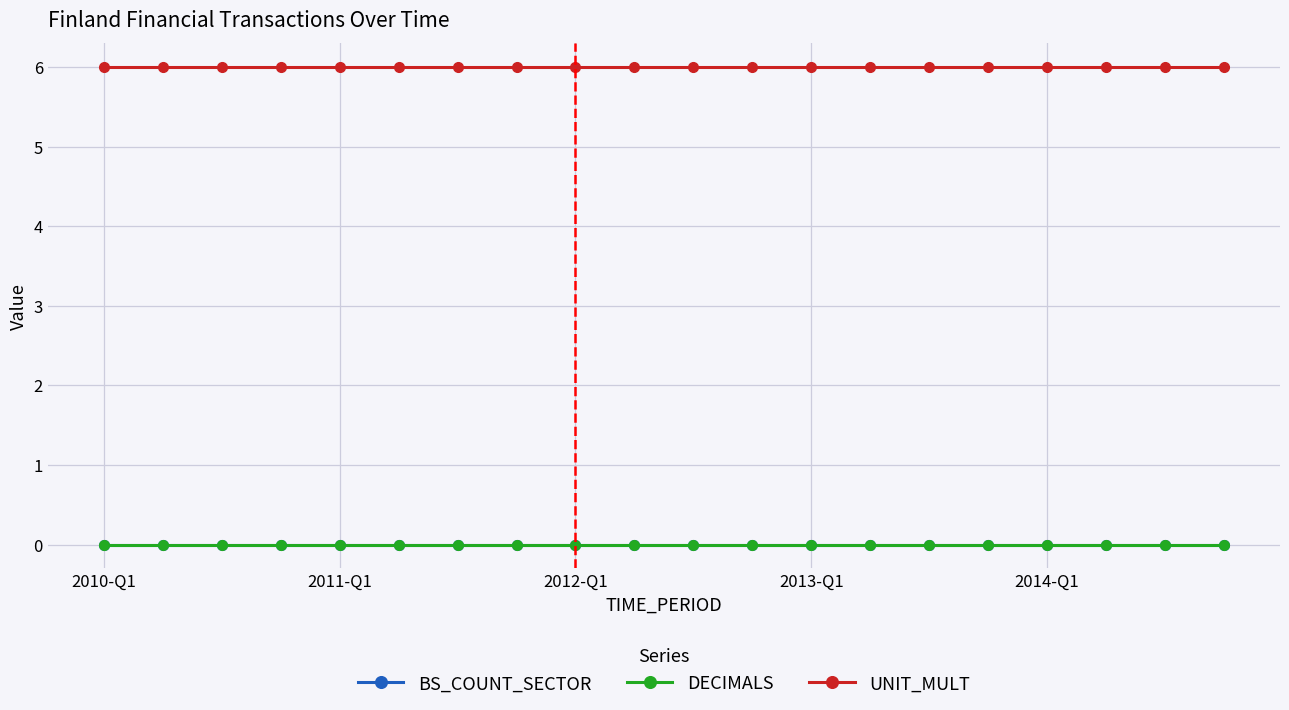

Does the chart have visible grid lines?

Yes